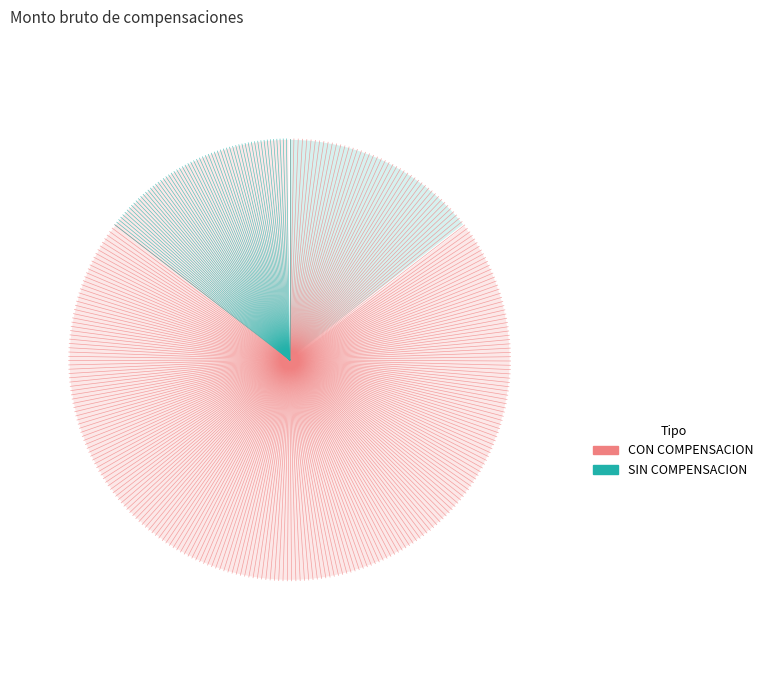

Does any single category account for the majority?

Yes